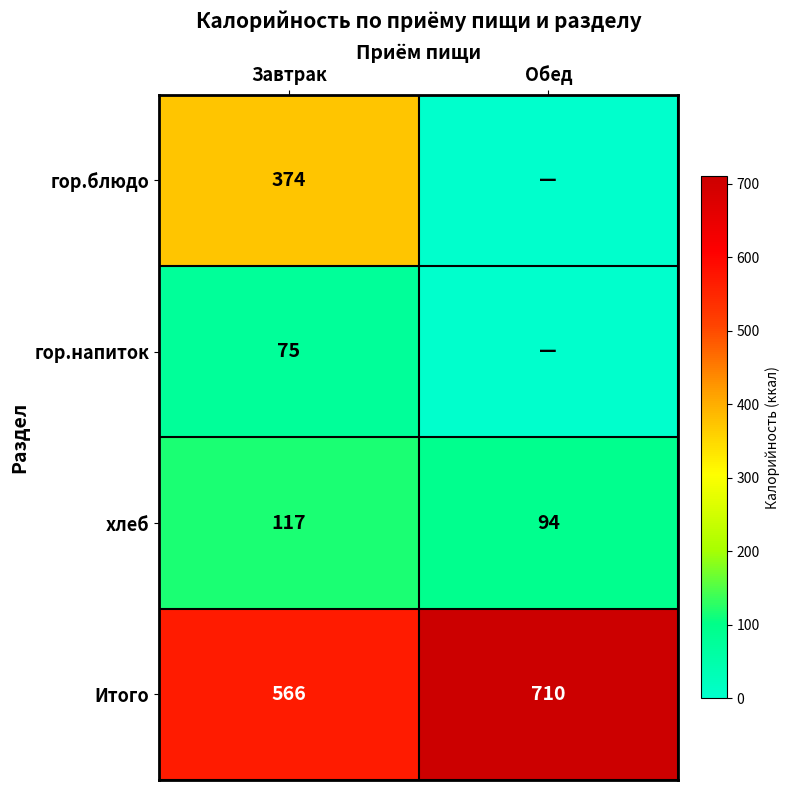

Which label corresponds to the largest value in the chart?

Обед